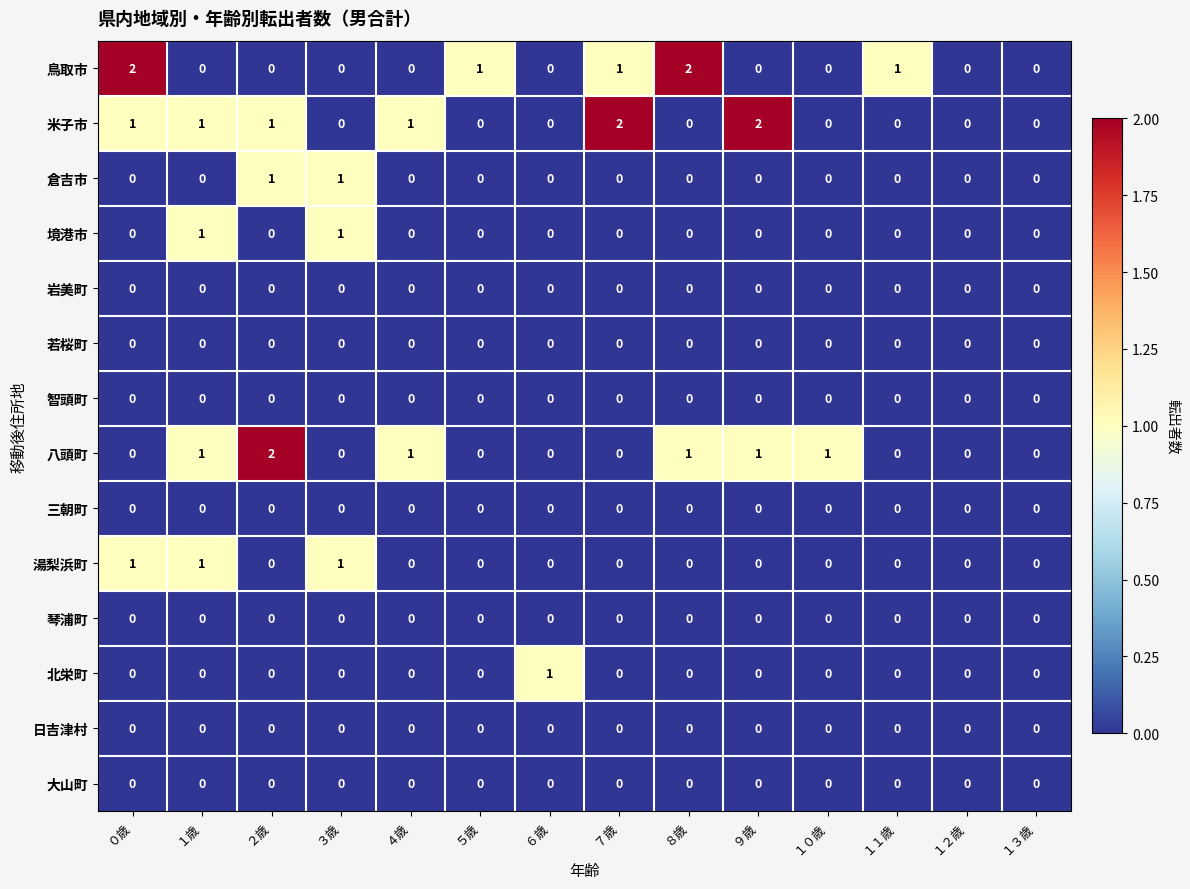

What is the total value across all series at ８歳?

3